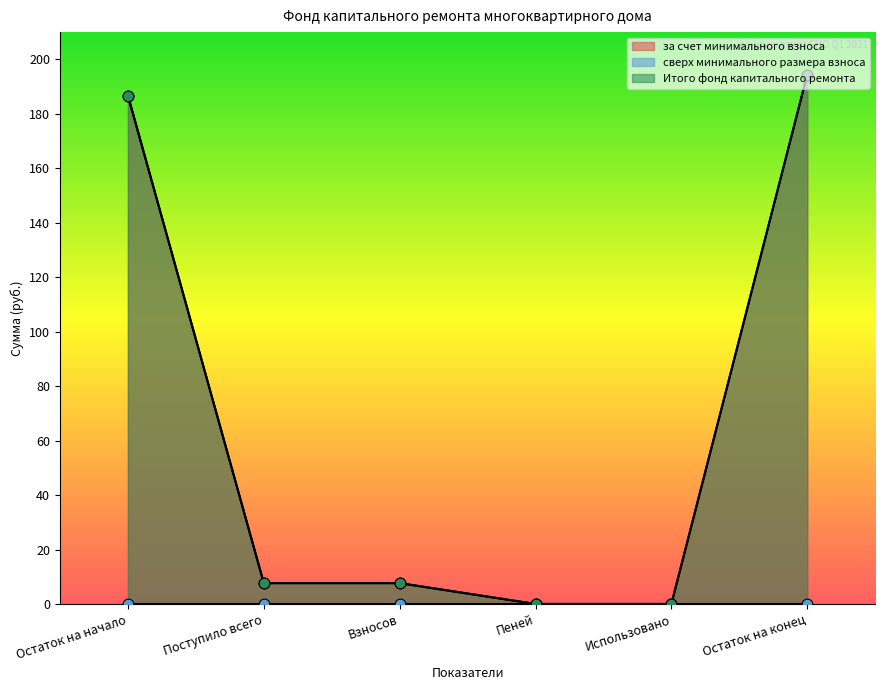

What is the total value across all series at Взносов?

15.3